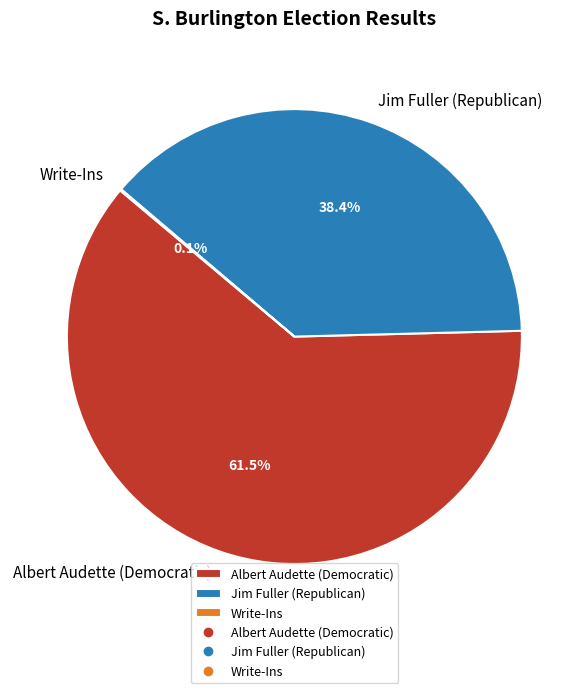

What percentage is NOT represented by Jim Fuller (Republican)?

61.6%